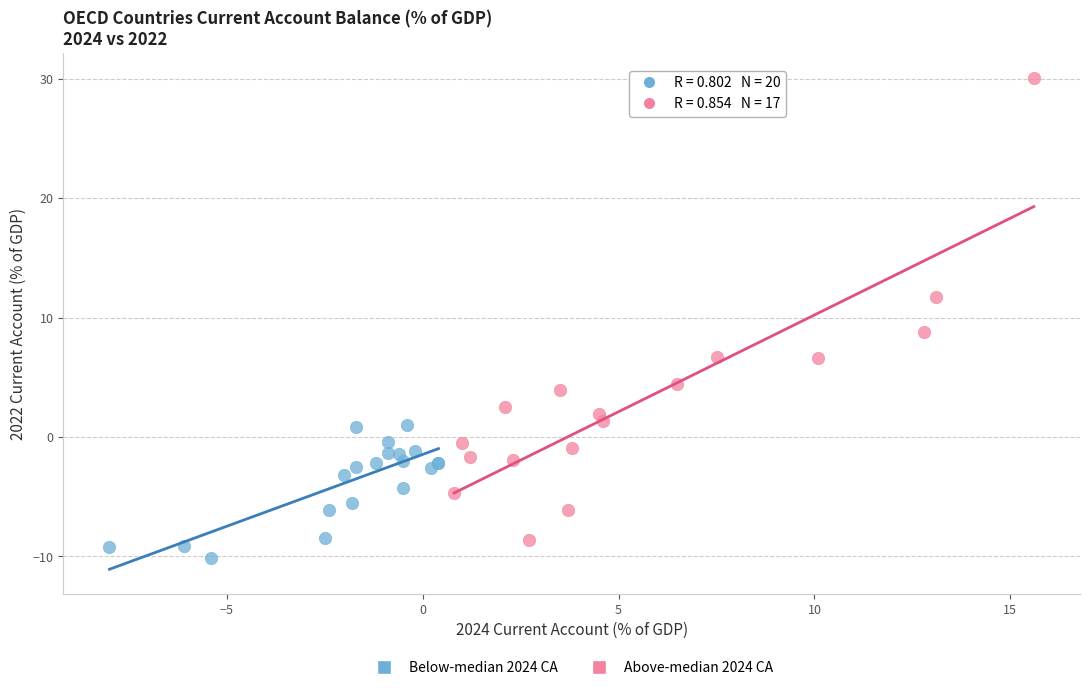

Which series reaches the maximum Y coordinate?

Above-median 2024 CA